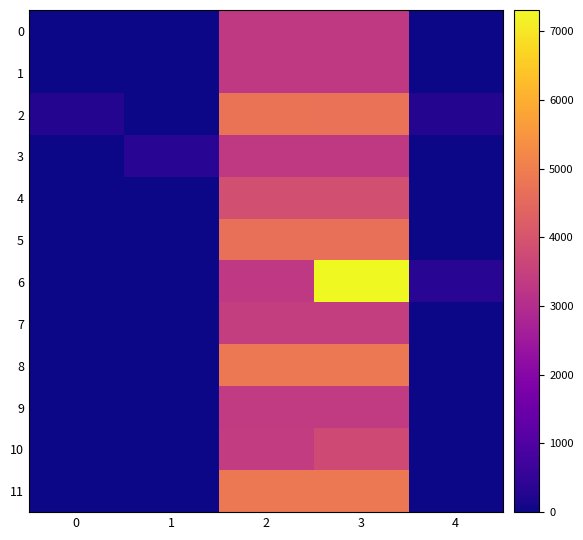

Reading left to right, extract all data points from this chart.

0: 0=0.0	1=0.0	2=3328.6	3=3328.6	4=0.0
1: 0=0.0	1=0.0	2=3316.1	3=3316.1	4=0.0
2: 0=263.4	1=0.0	2=4756.9	3=4738.2	4=263.8
3: 0=0.0	1=368.5	2=3316.1	3=3316.1	4=0.0
4: 0=0.0	1=0.0	2=3861.8	3=3861.8	4=0.0
5: 0=0.0	1=0.2	2=4669.9	3=4669.9	4=0.0
6: 0=0.0	1=0.0	2=3291.3	3=7308.7	4=365.7
7: 0=0.0	1=0.0	2=3427.9	3=3427.9	4=0.0
8: 0=0.0	1=0.0	2=4868.6	3=4868.6	4=0.0
9: 0=0.0	1=0.0	2=3341.0	3=3341.0	4=0.0
10: 0=0.0	1=0.0	2=3390.7	3=3740.1	4=0.0
11: 0=0.0	1=0.0	2=4868.6	3=4868.6	4=0.0